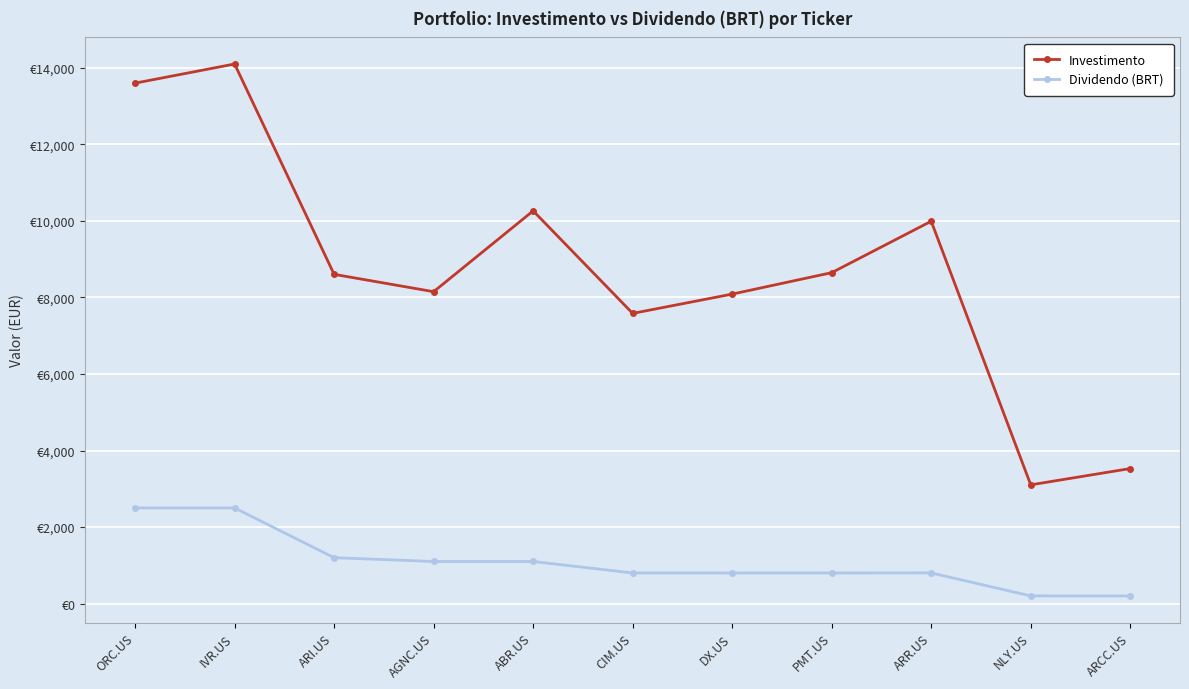

What is the value of the Investimento point at the 1st from the left?

13600.0